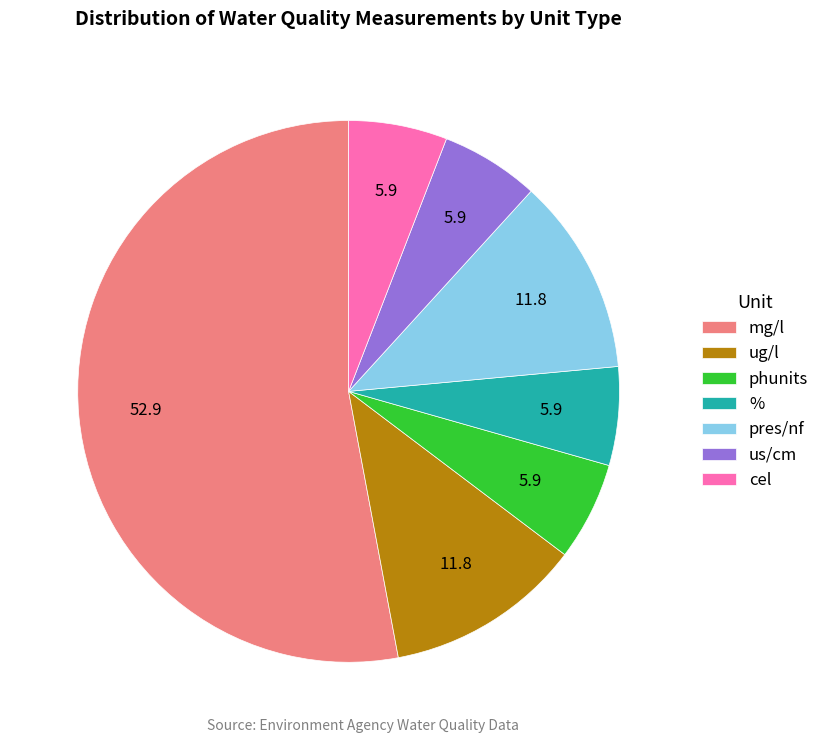

True or false: us/cm accounts for 6% of the total.

True